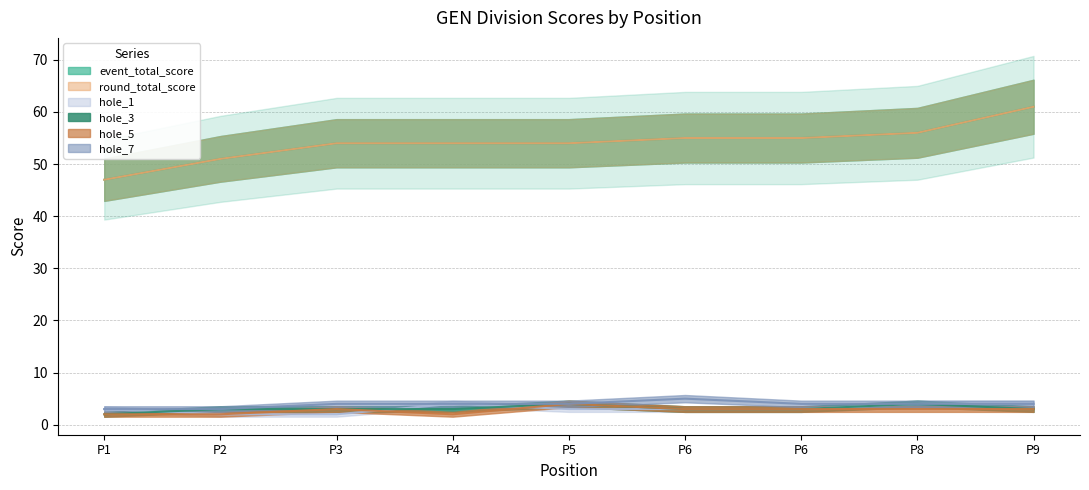

What is the average value of the hole_3 series?

3